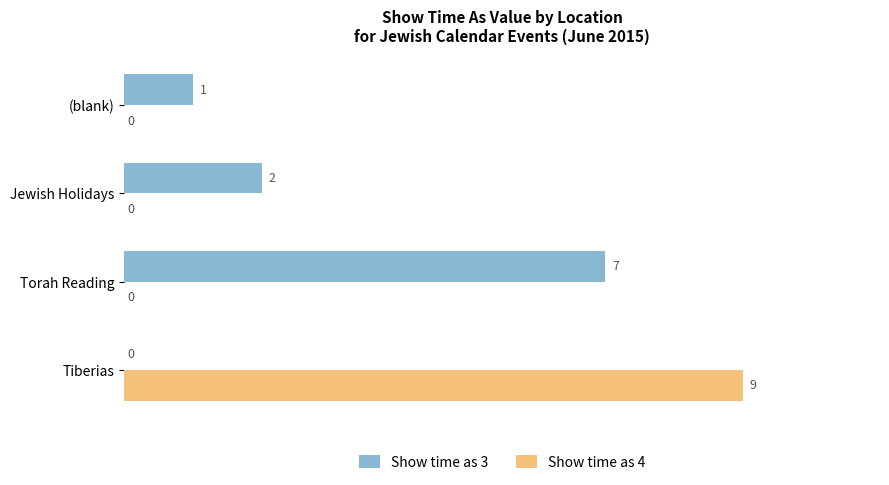

Where is Show time as 3 nearest to the value 3?

Jewish Holidays